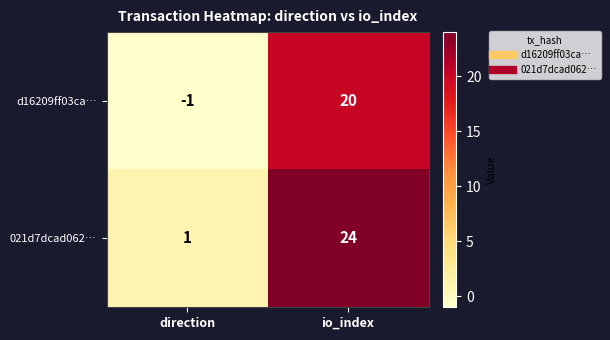

What is the spread (max minus min) of values at direction?

2